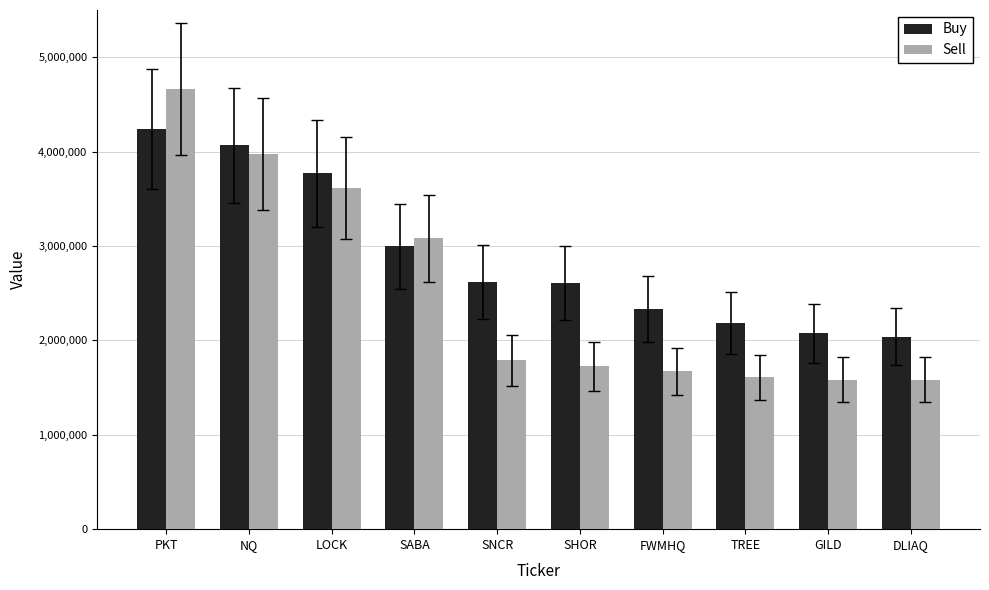

What is the difference between the Buy values at TREE and NQ?

1879000